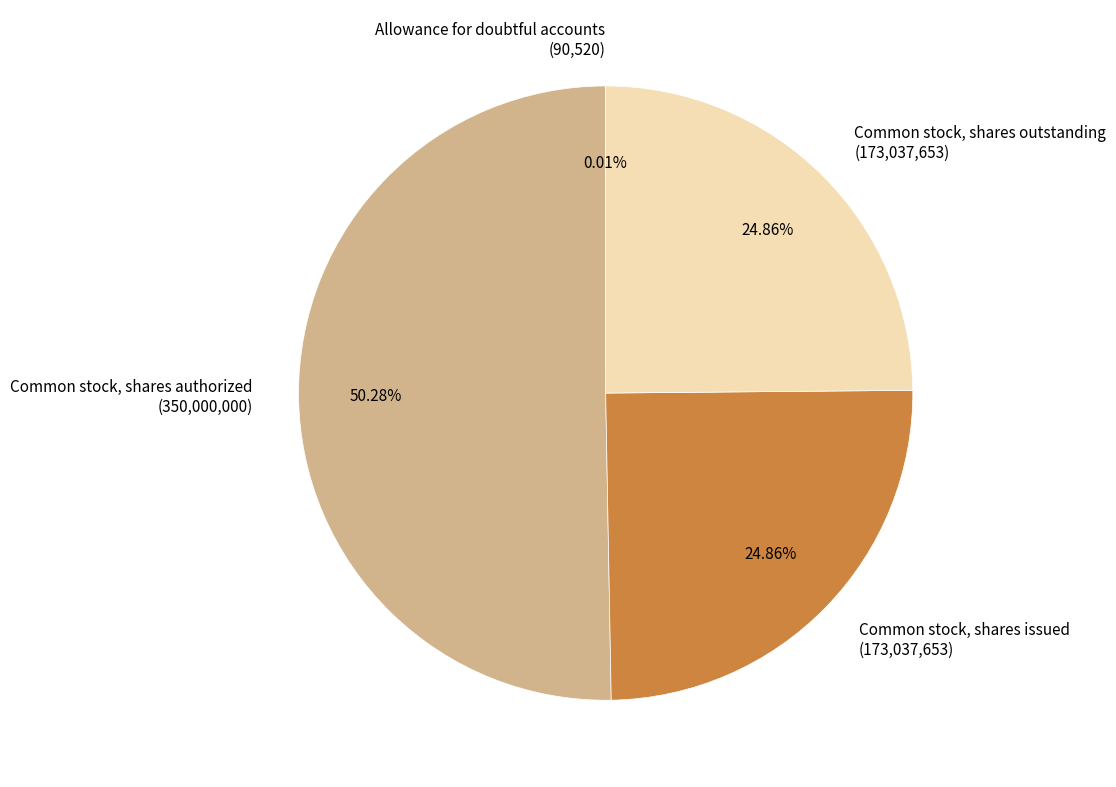

What portion of the pie excludes Common stock, shares authorized?

49.7%